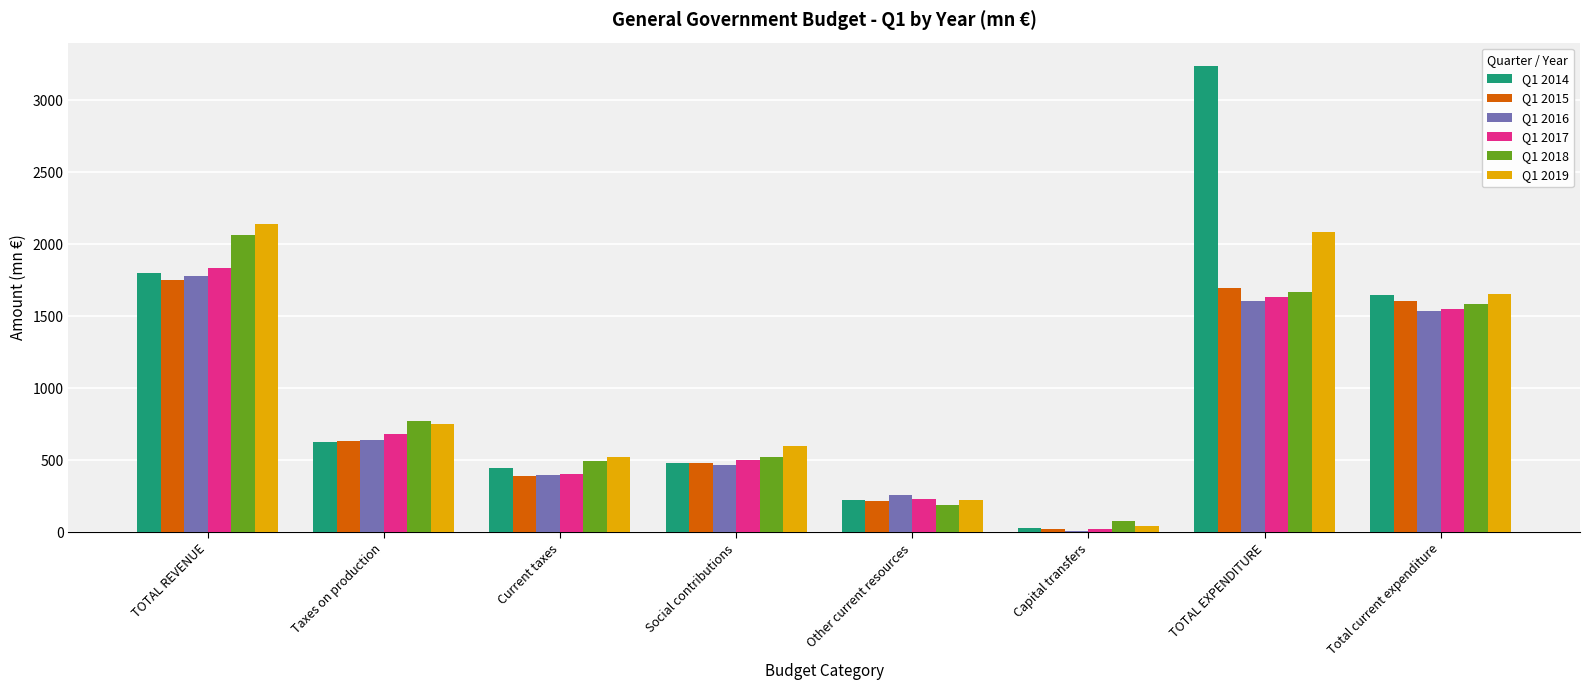

The value of Q1 2017 at Taxes on production is 680.6. True or false?

True